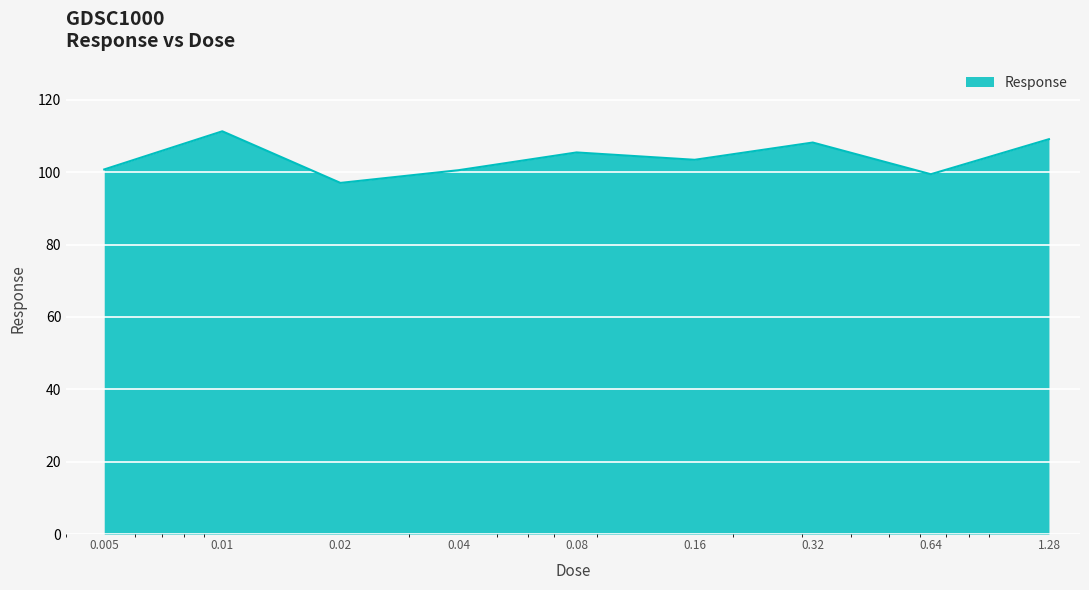

What is the greatest value displayed?

111.3